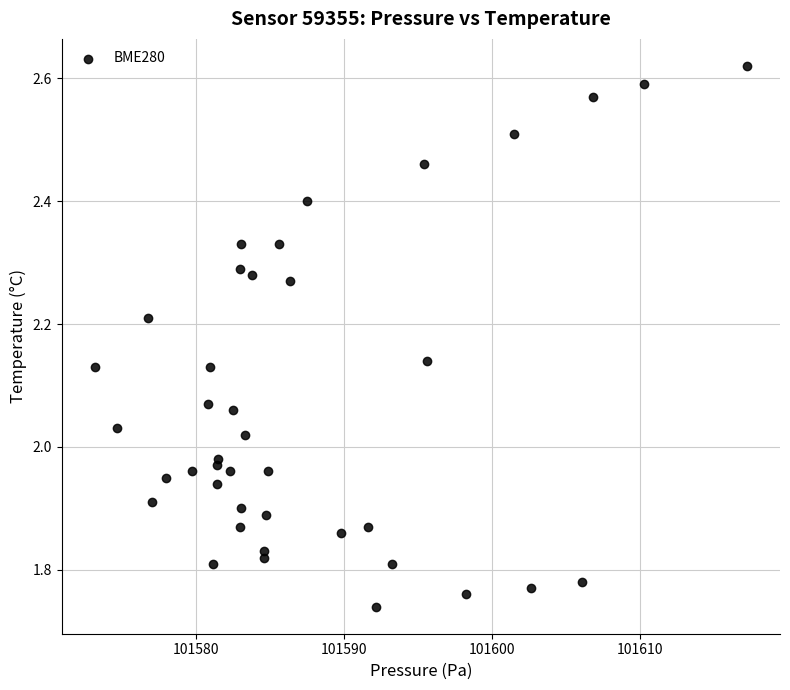

What is the range of X values (max minus min)?

44.1